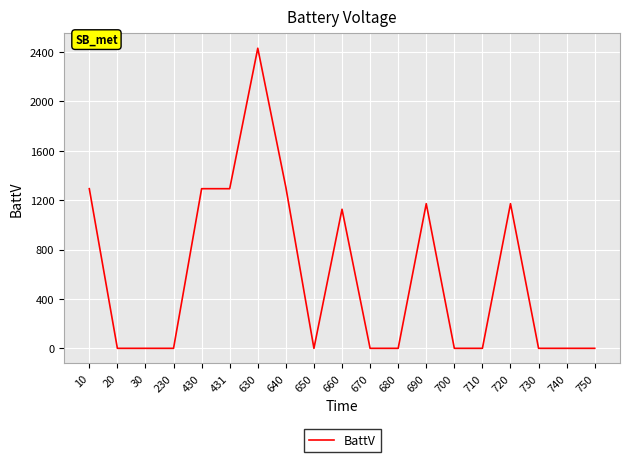

Between 430 and 690, which is larger?

430